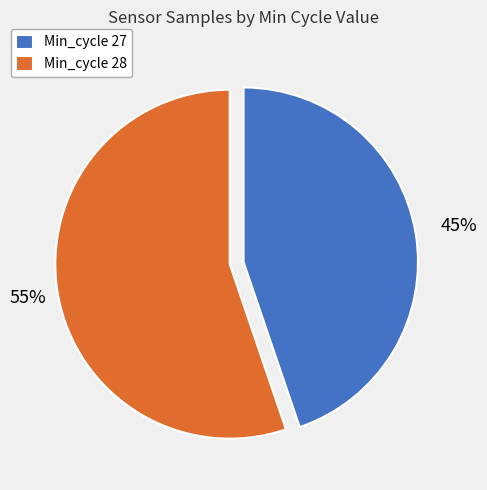

Is the sum of Min_cycle 27 and Min_cycle 28 greater than half?

Yes